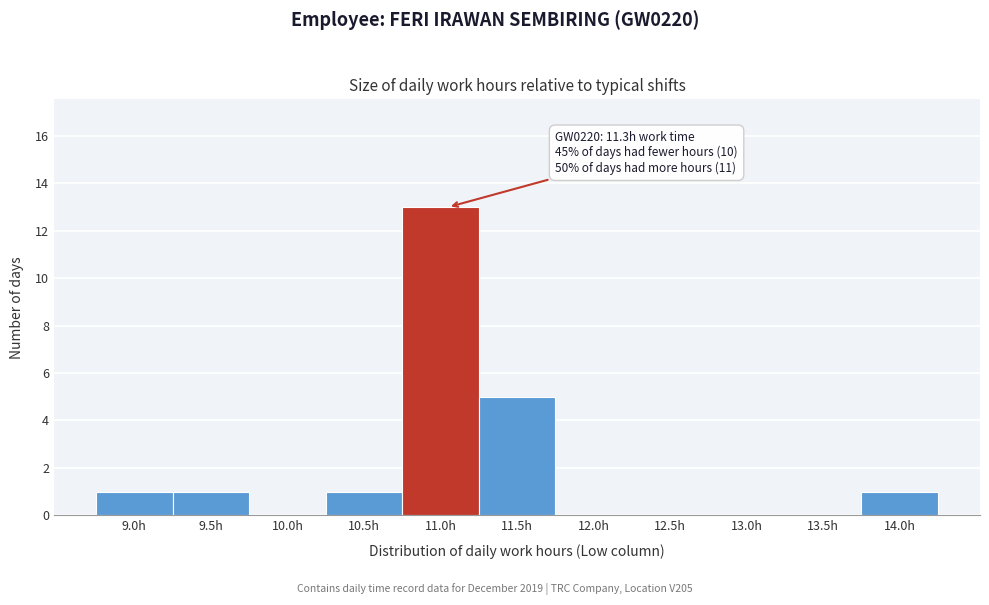

Reading right to left, extract all data points from this chart.

14.0h=1	13.5h=0	13.0h=0	12.5h=0	12.0h=0	11.5h=5	11.0h=13	10.5h=1	10.0h=0	9.5h=1	9.0h=1